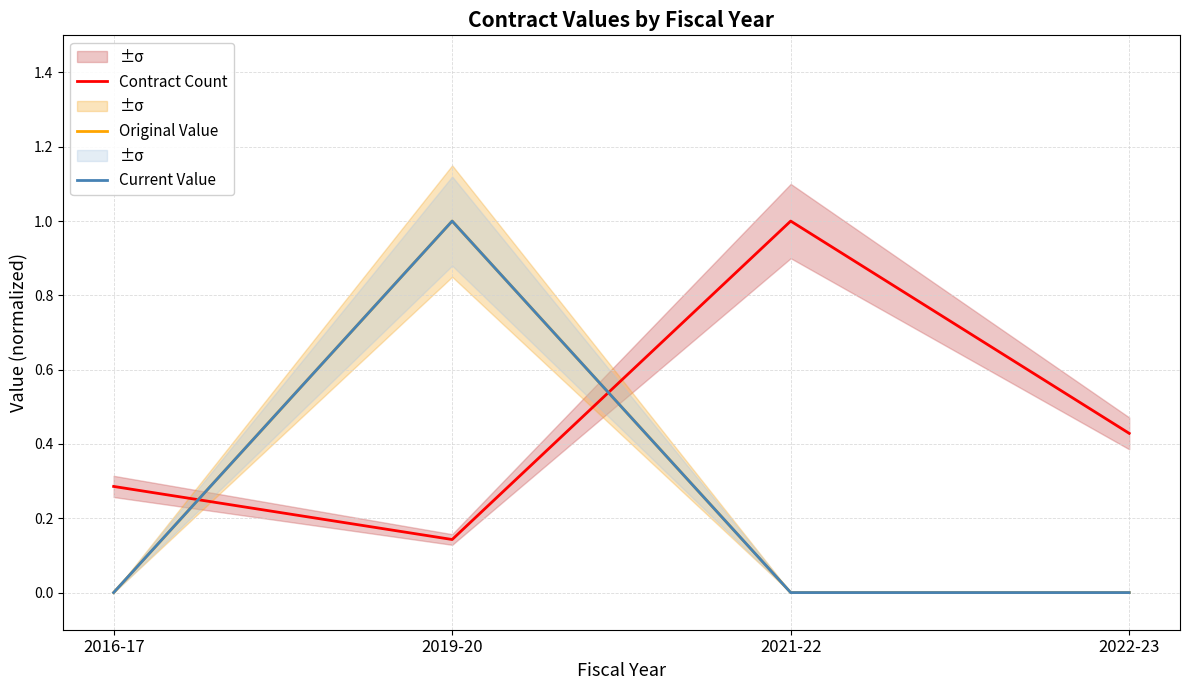

Where is the first local maximum for Contract Count?

2021-22